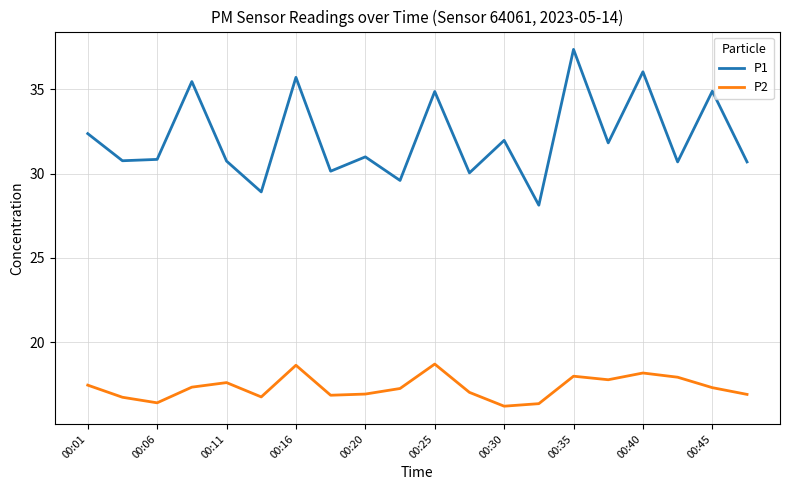

Which series has the widest spread of values?

P1